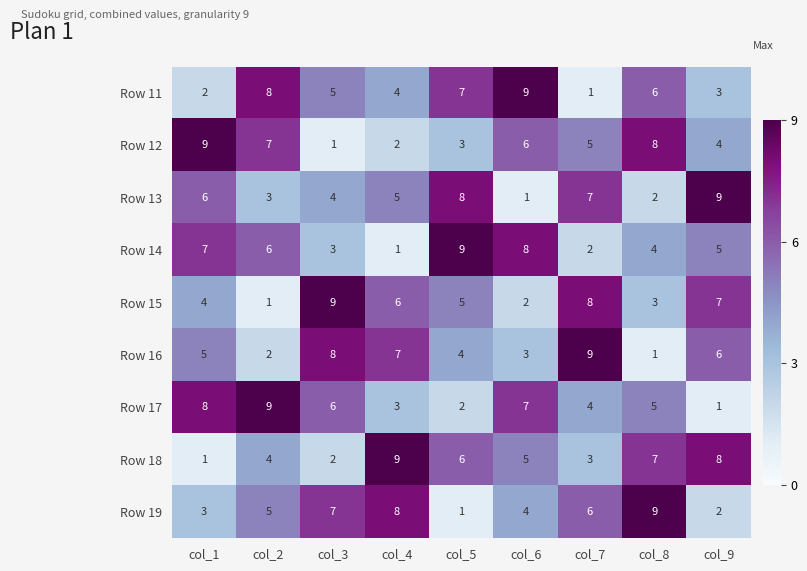

What is the difference between the second highest and minimum values in the Row 15 series?

7